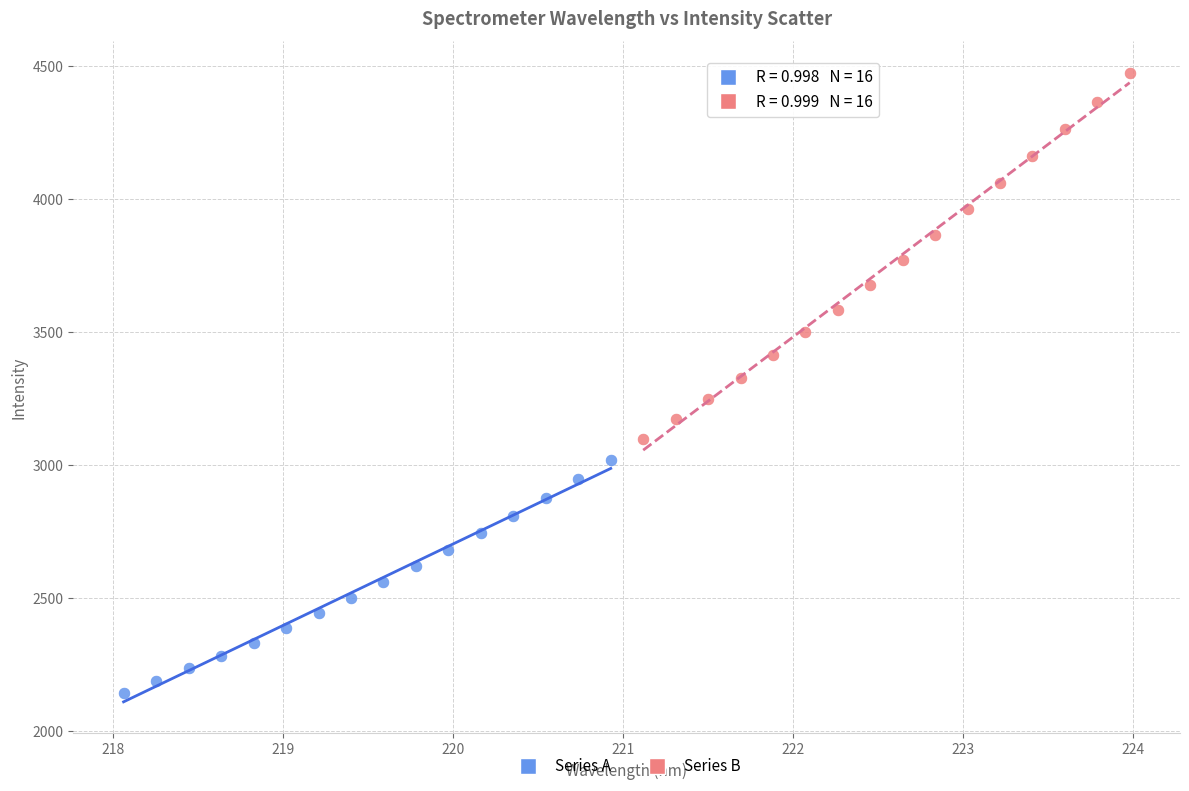

Which series contains the lowest Y value?

Series A